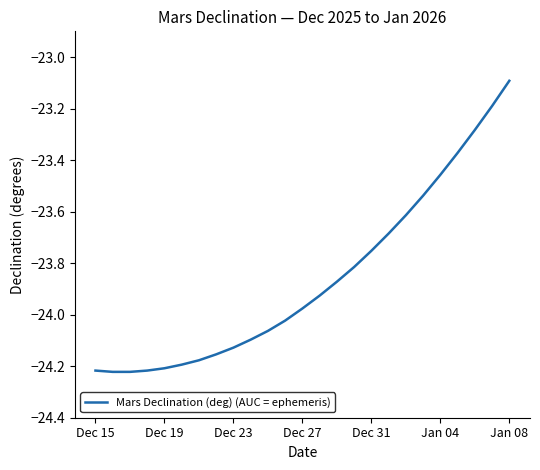

What is the difference between the maximum and minimum values?

1.1